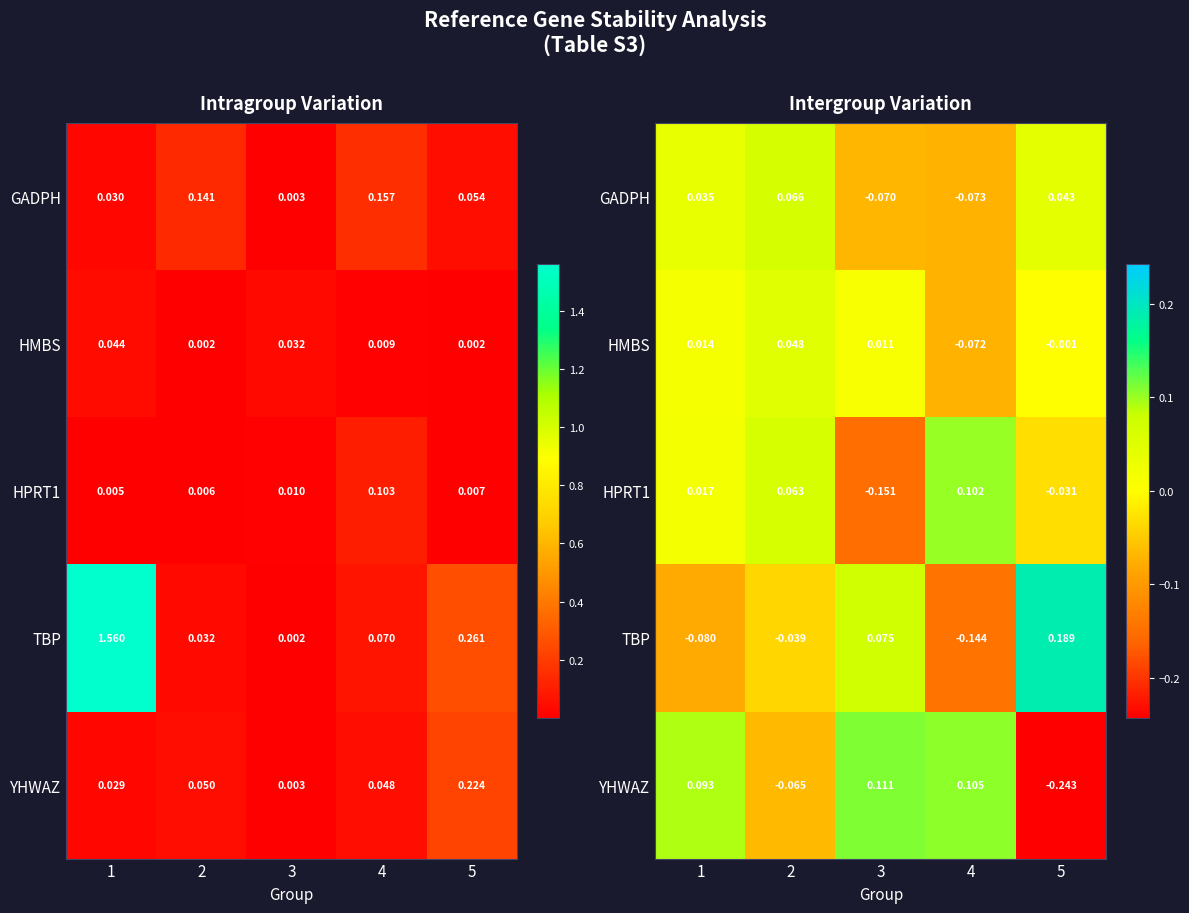

The value of YHWAZ at 1 is 0.0. True or false?

False